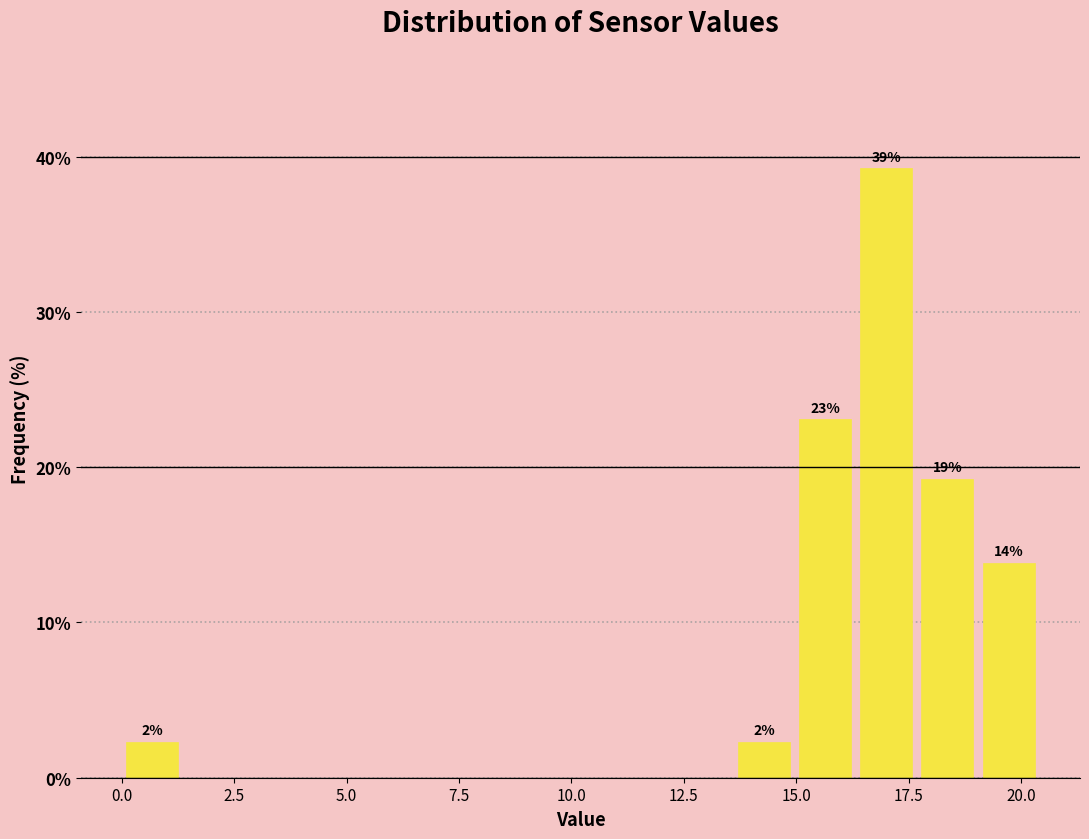

Around what value on the x-axis is the tallest bar? Give the approximate position of its centre, as read against the axis.

17.0